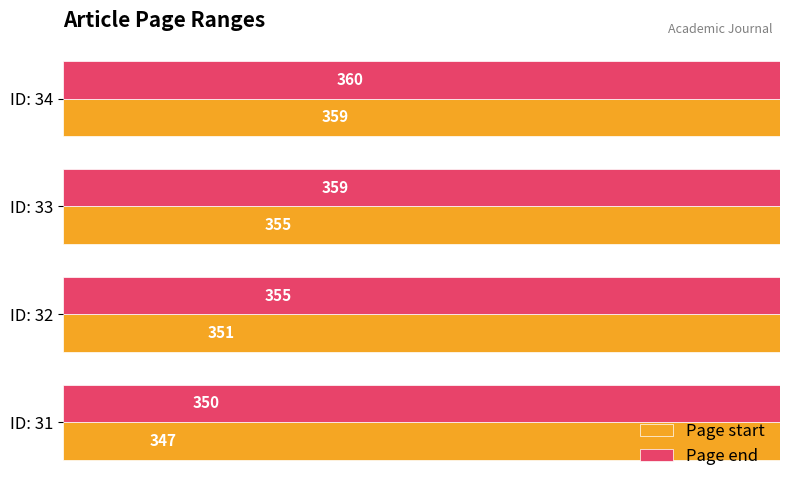

How many bars are there in each group?

2